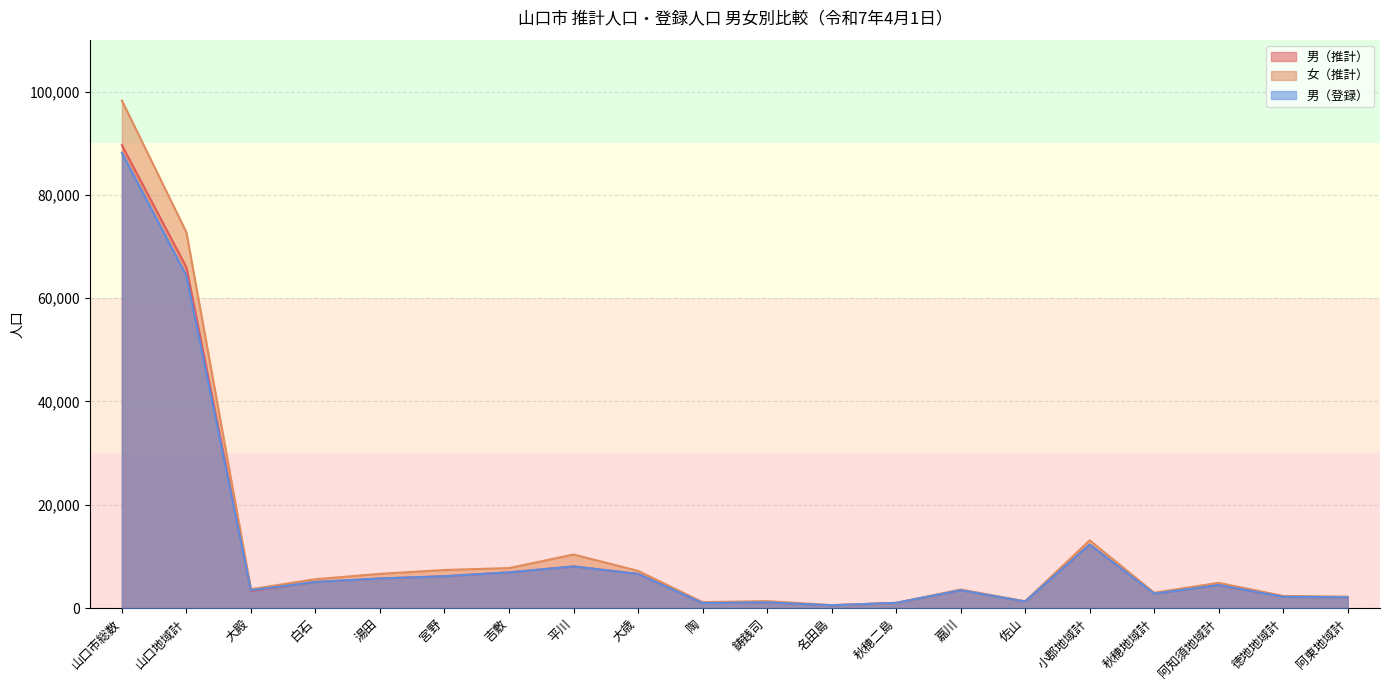

Which series ends up on top after the final intersection of 男（推計） and 女（推計）?

女（推計）